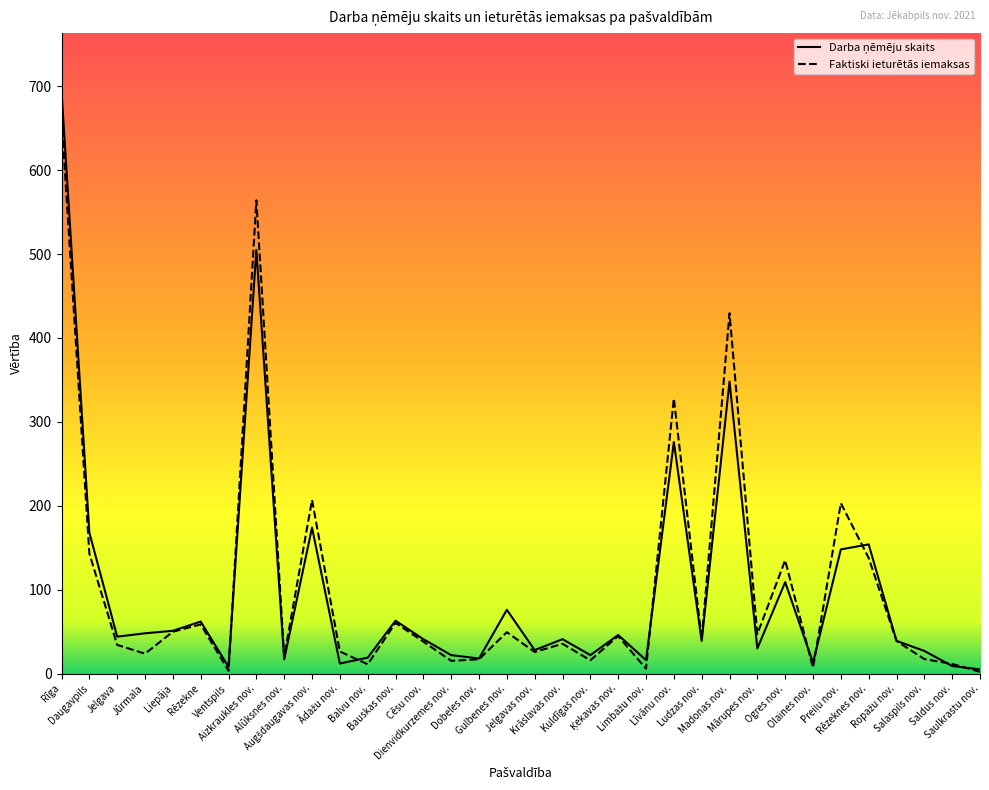

What is the approximate value of Faktiski ieturētās iemaksas at Krāslavas nov.?

35.5